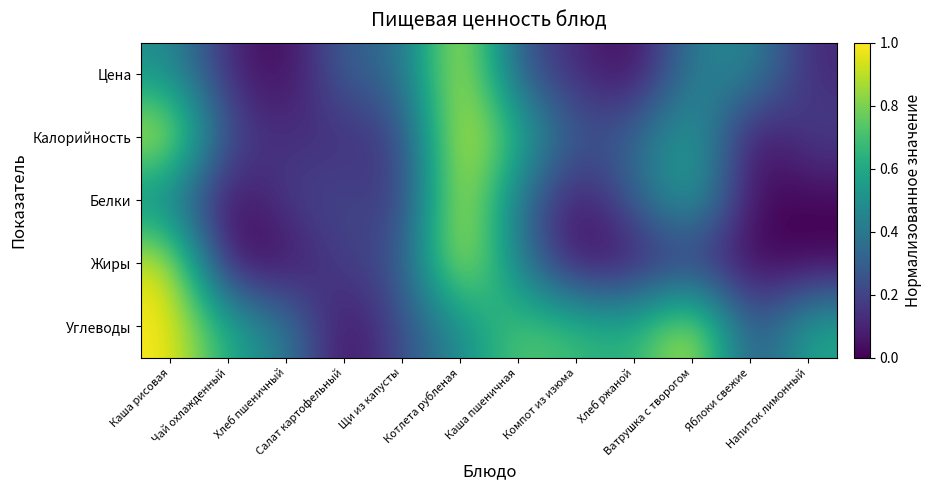

Which series changed the most between Хлеб пшеничный and Щи из капусты?

Цена